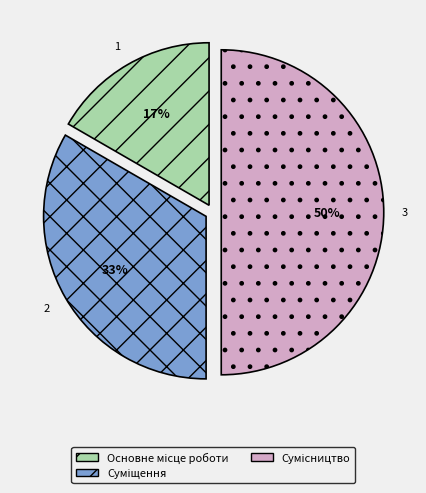

To the nearest percent, what is the difference between the largest and smallest slice percentages?

33%